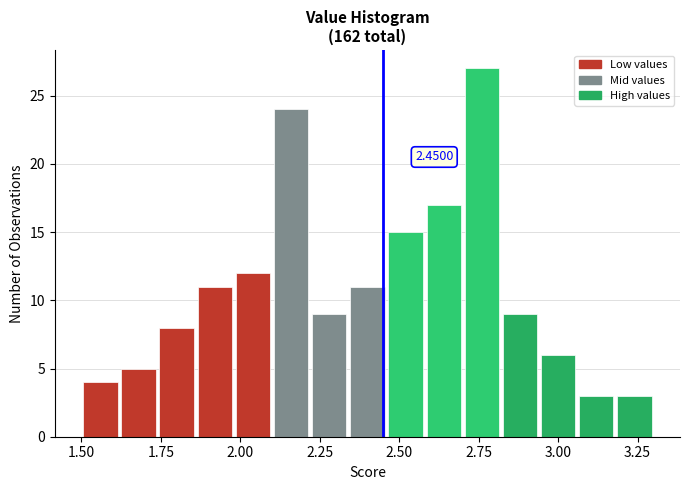

Around what value on the x-axis is the tallest bar? Give the approximate position of its centre, as read against the axis.

2.75